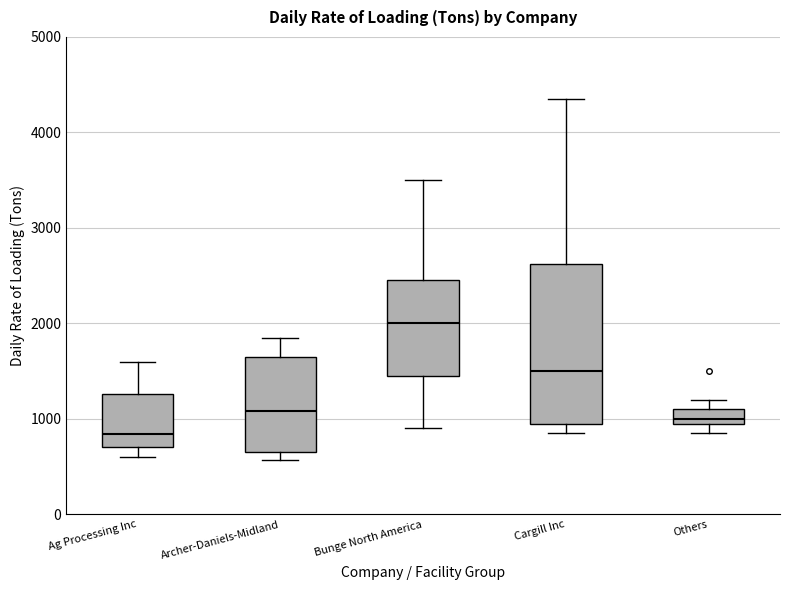

Which box is the tallest, from its lower edge to its upper edge?

Cargill Inc